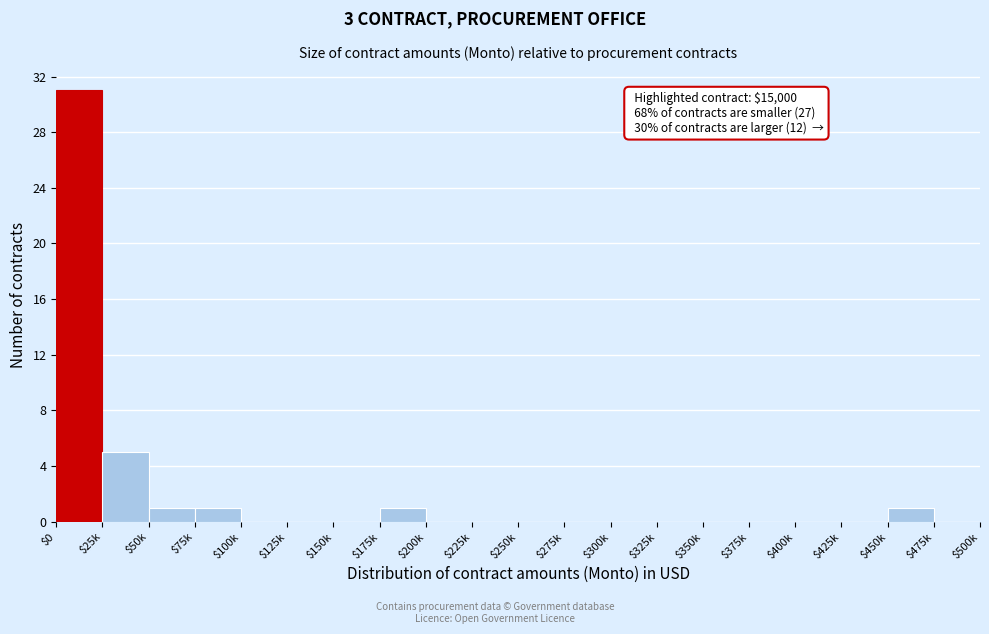

Where is the data nearest to the value 15?

$25k